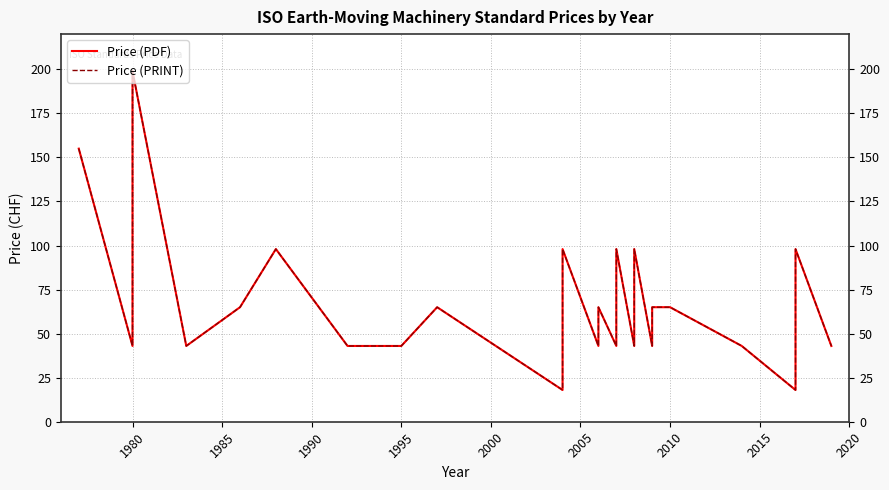

What is the highest value of the Price (PRINT) series?

199